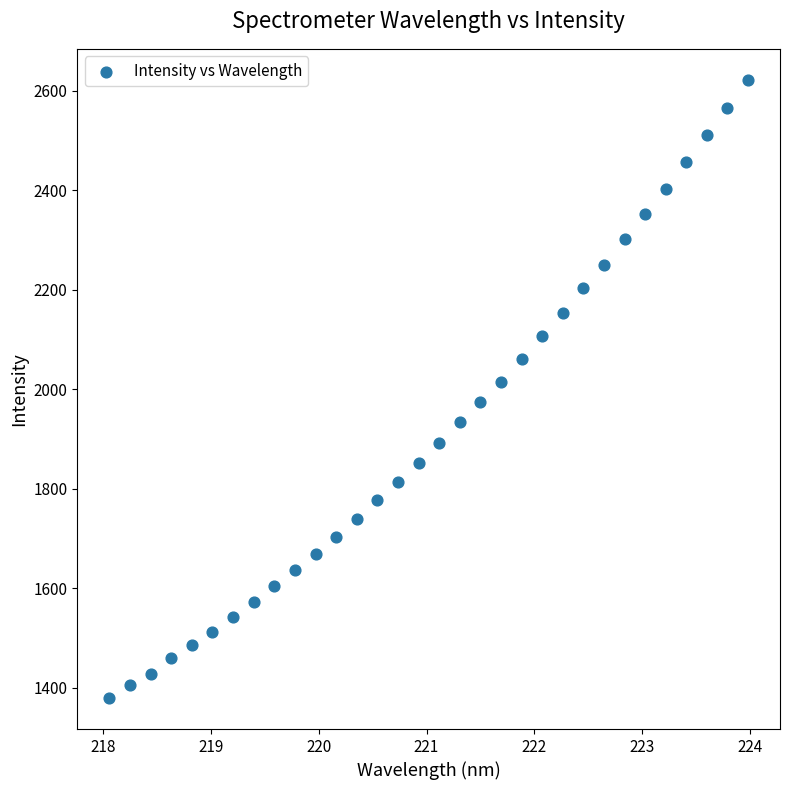

What is the range of Y values (max minus min)?

1243.0